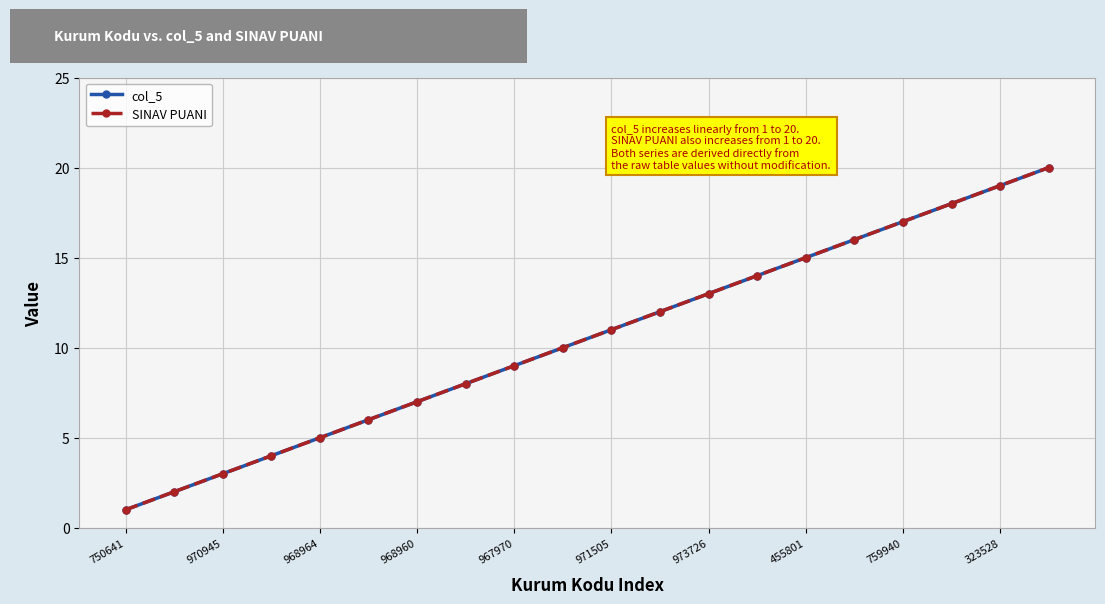

Does the chart have visible grid lines?

Yes